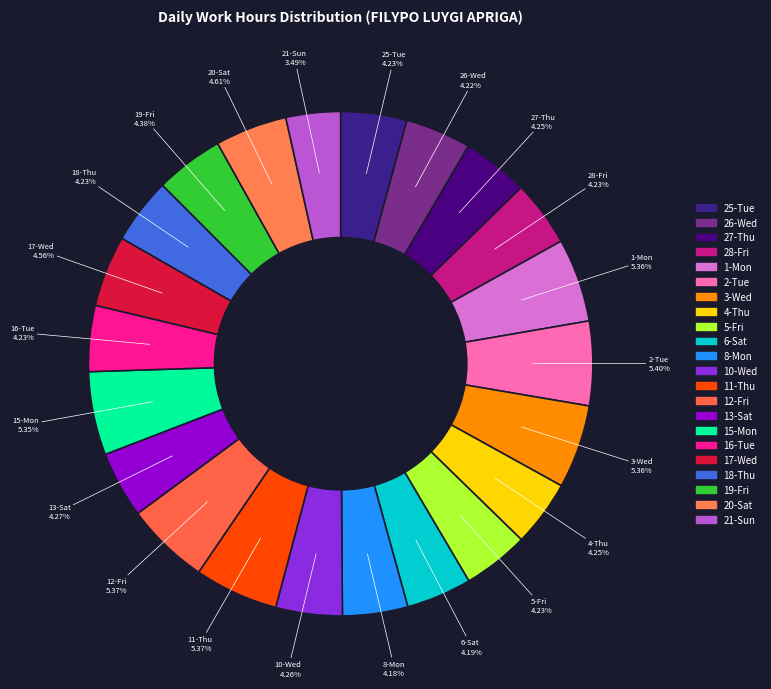

What percentage is the 20-Sat slice, to the nearest percent?

5%